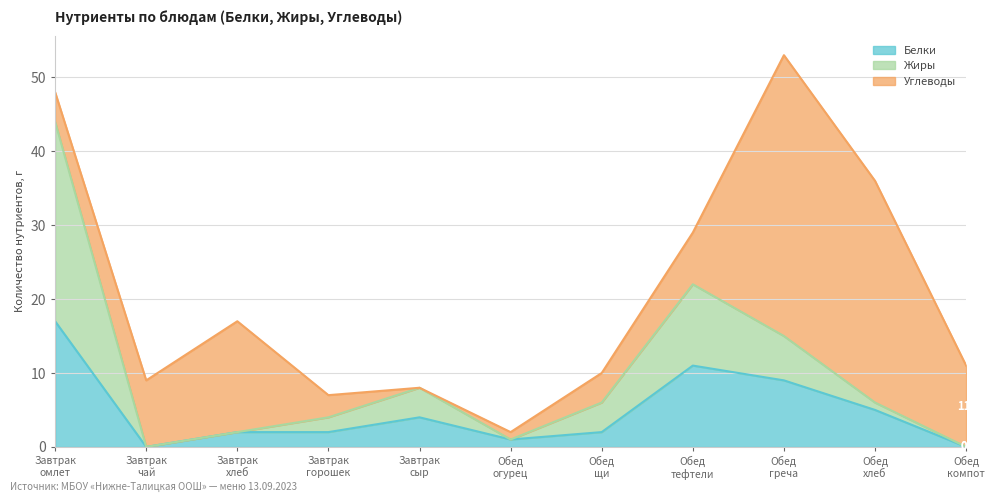

What is the value of the Белки point at the 3rd from the left?

2